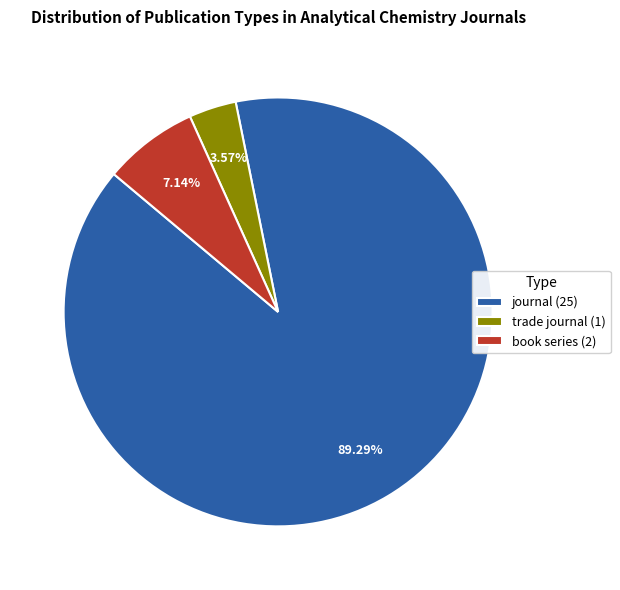

Which slice represents more than half of the pie?

journal